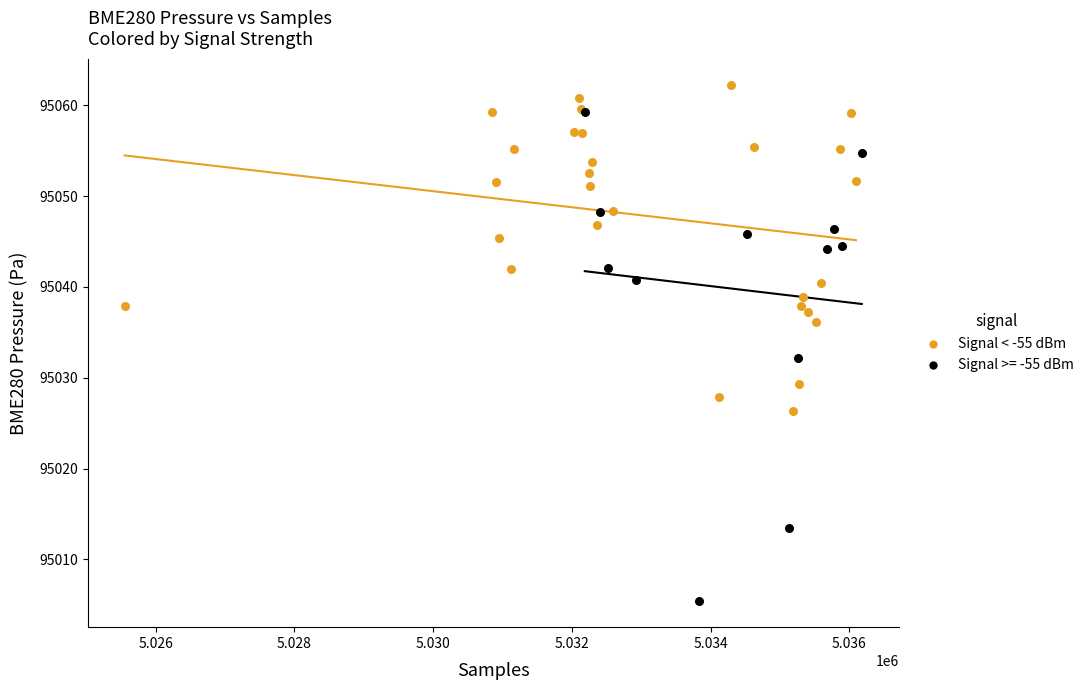

Which series has the widest spread of Y values?

Signal >= -55 dBm